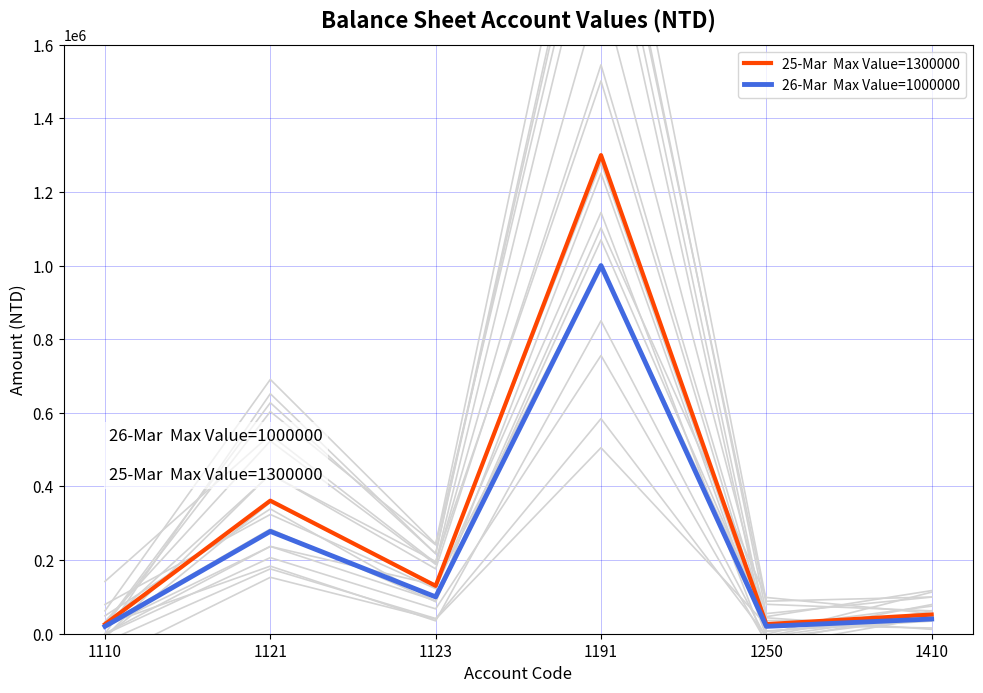

Where is the first local maximum for 25-Mar  Max Value=1300000?

1121